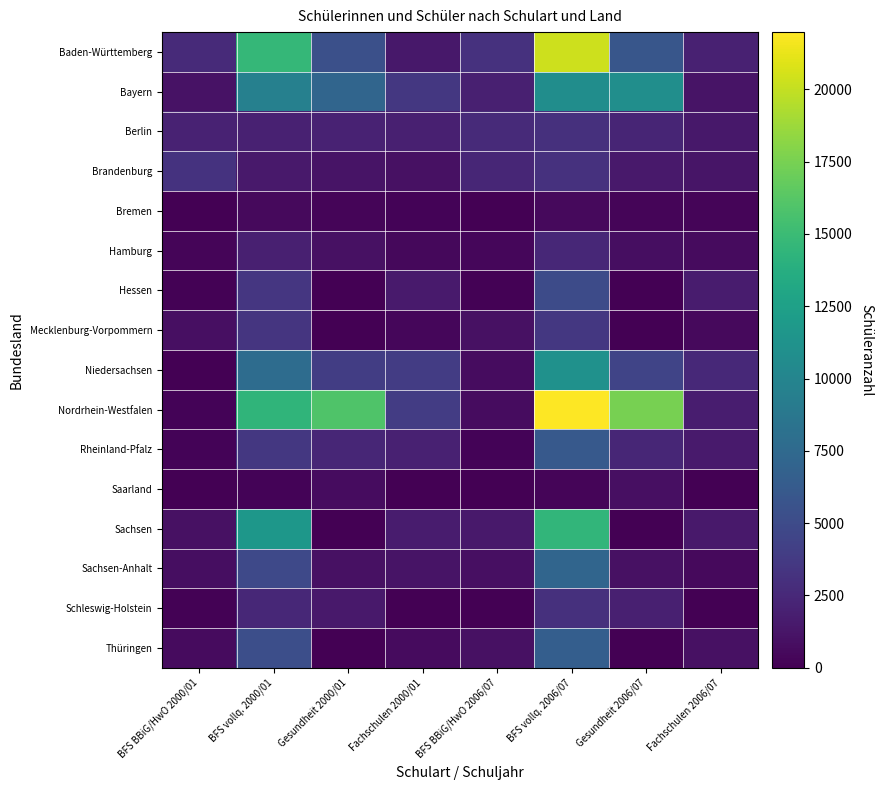

What is the total value across all series at BFS BBiG/HwO 2006/07?

16656